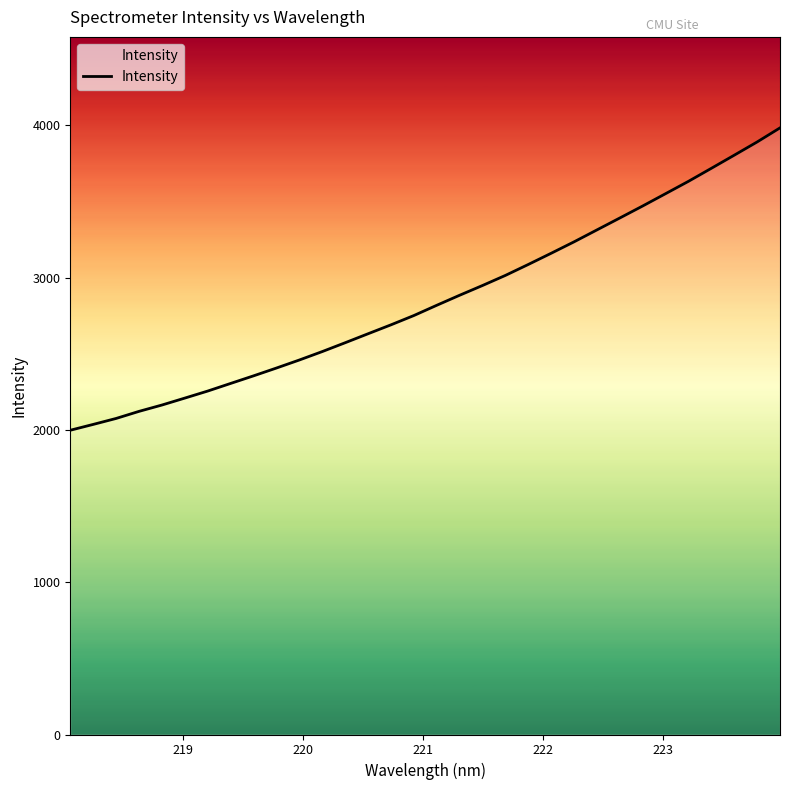

What is the minimum value shown in the chart?

1997.7